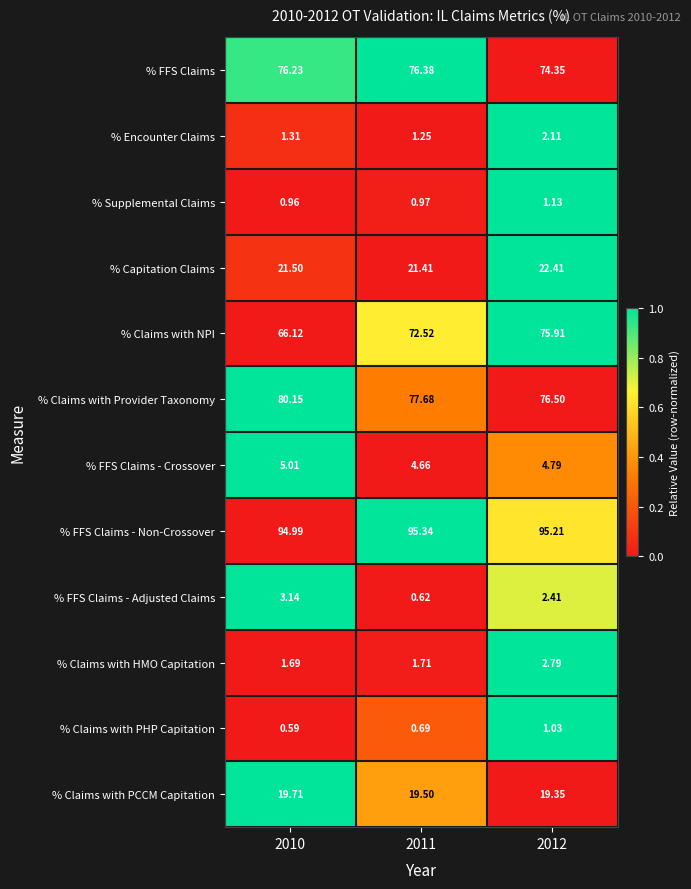

At how many categories does at least one series exceed 0?

3